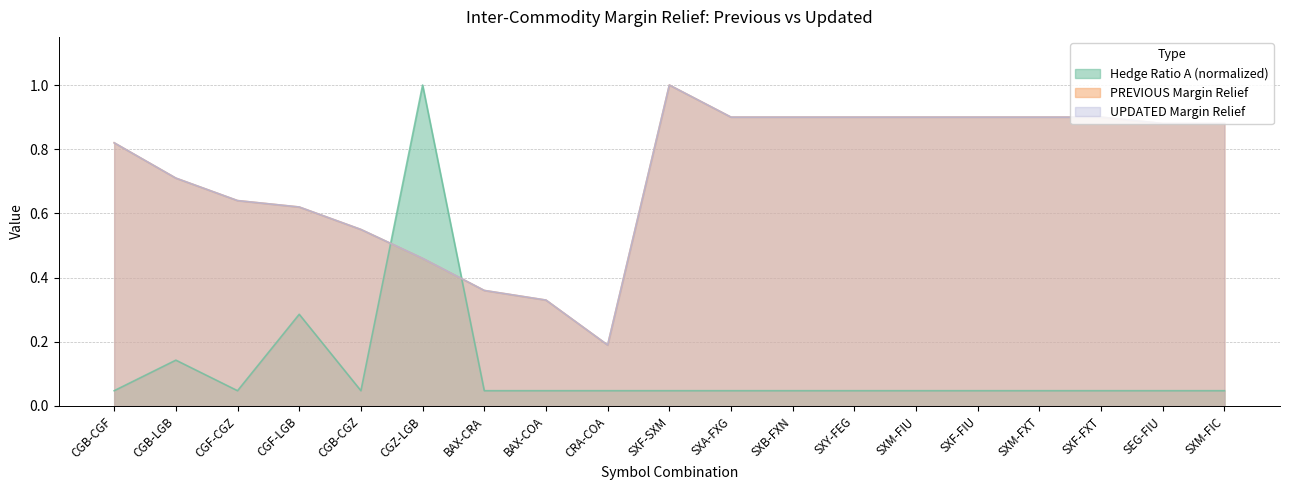

Does the chart have visible grid lines?

Yes